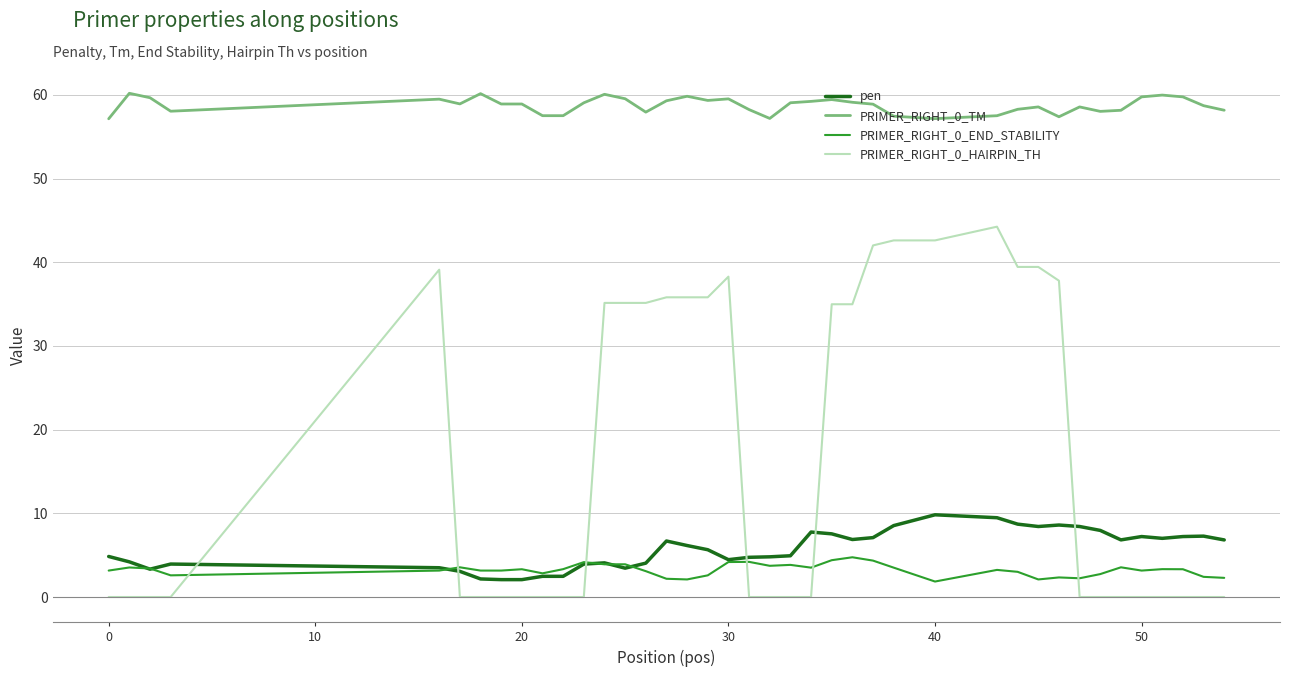

What are all the series names shown in the legend?

pen, PRIMER_RIGHT_0_TM, PRIMER_RIGHT_0_END_STABILITY, PRIMER_RIGHT_0_HAIRPIN_TH